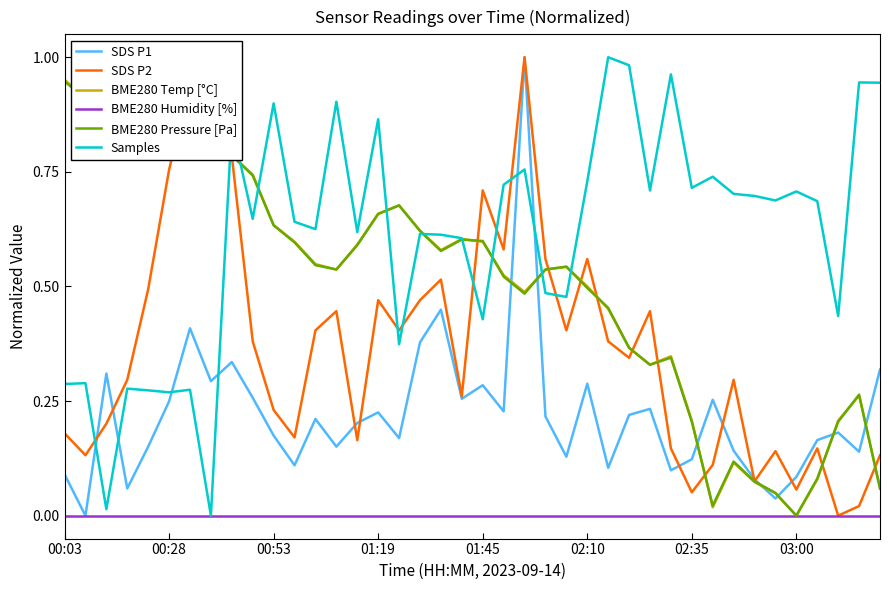

The value of BME280 Humidity [%] at 00:28 is 0.0. True or false?

True